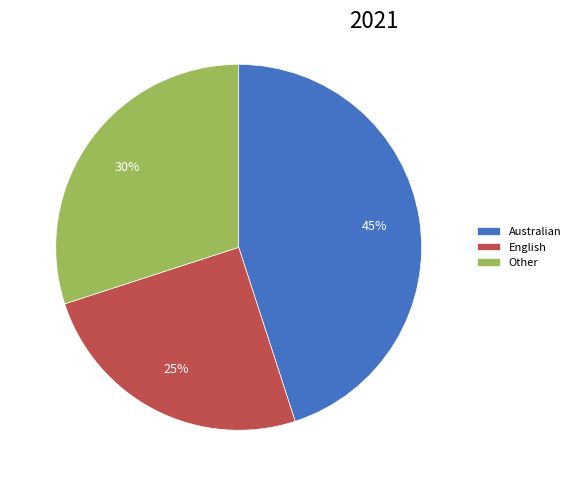

Is Other the majority of the pie?

No